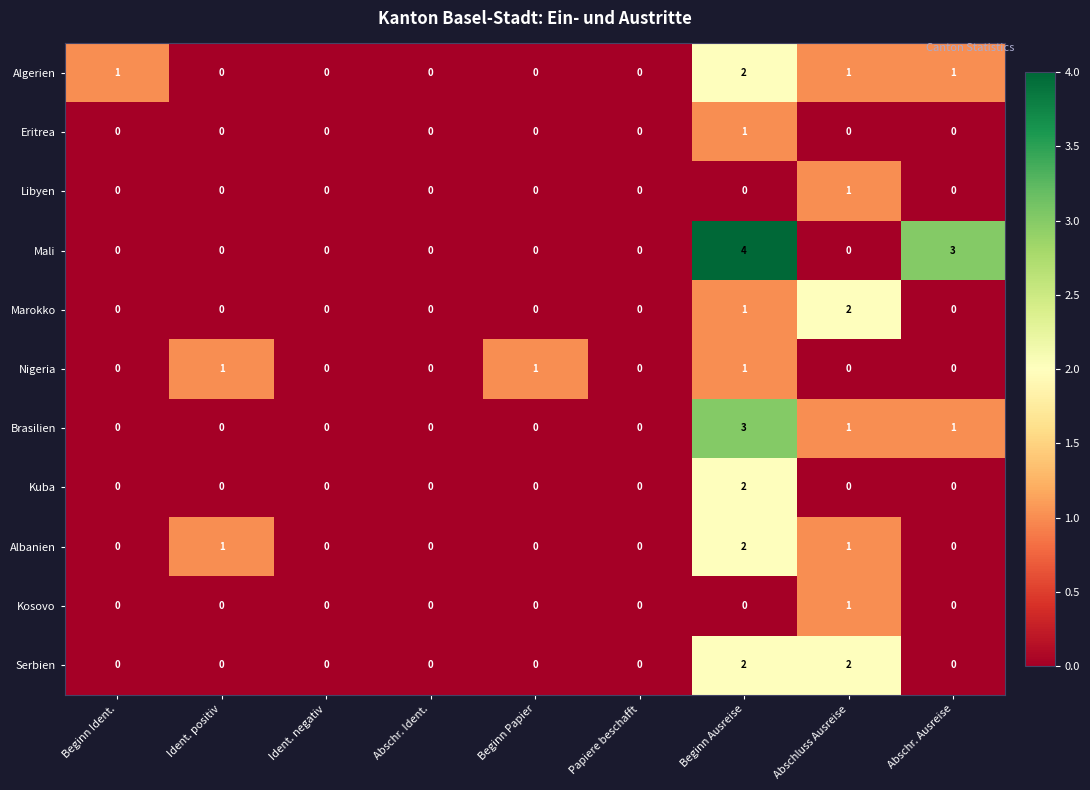

Between Beginn Ident. and Abschr. Ident., which series saw the biggest shift?

Algerien